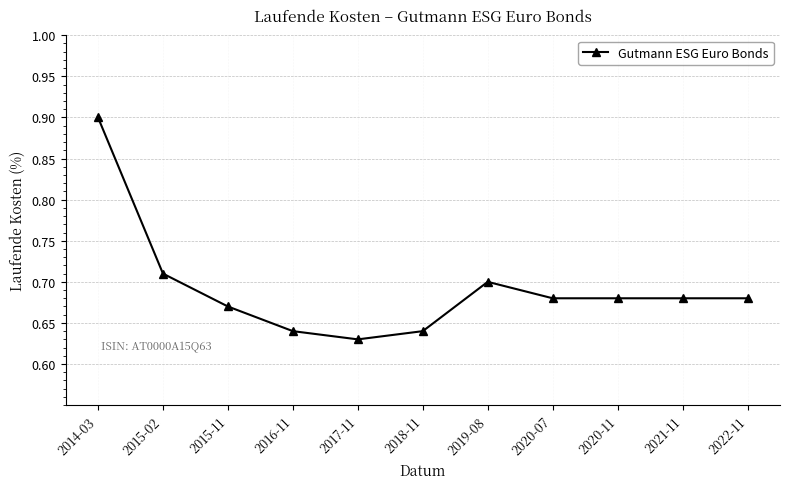

The value at 2016-11 is 1.1. True or false?

False